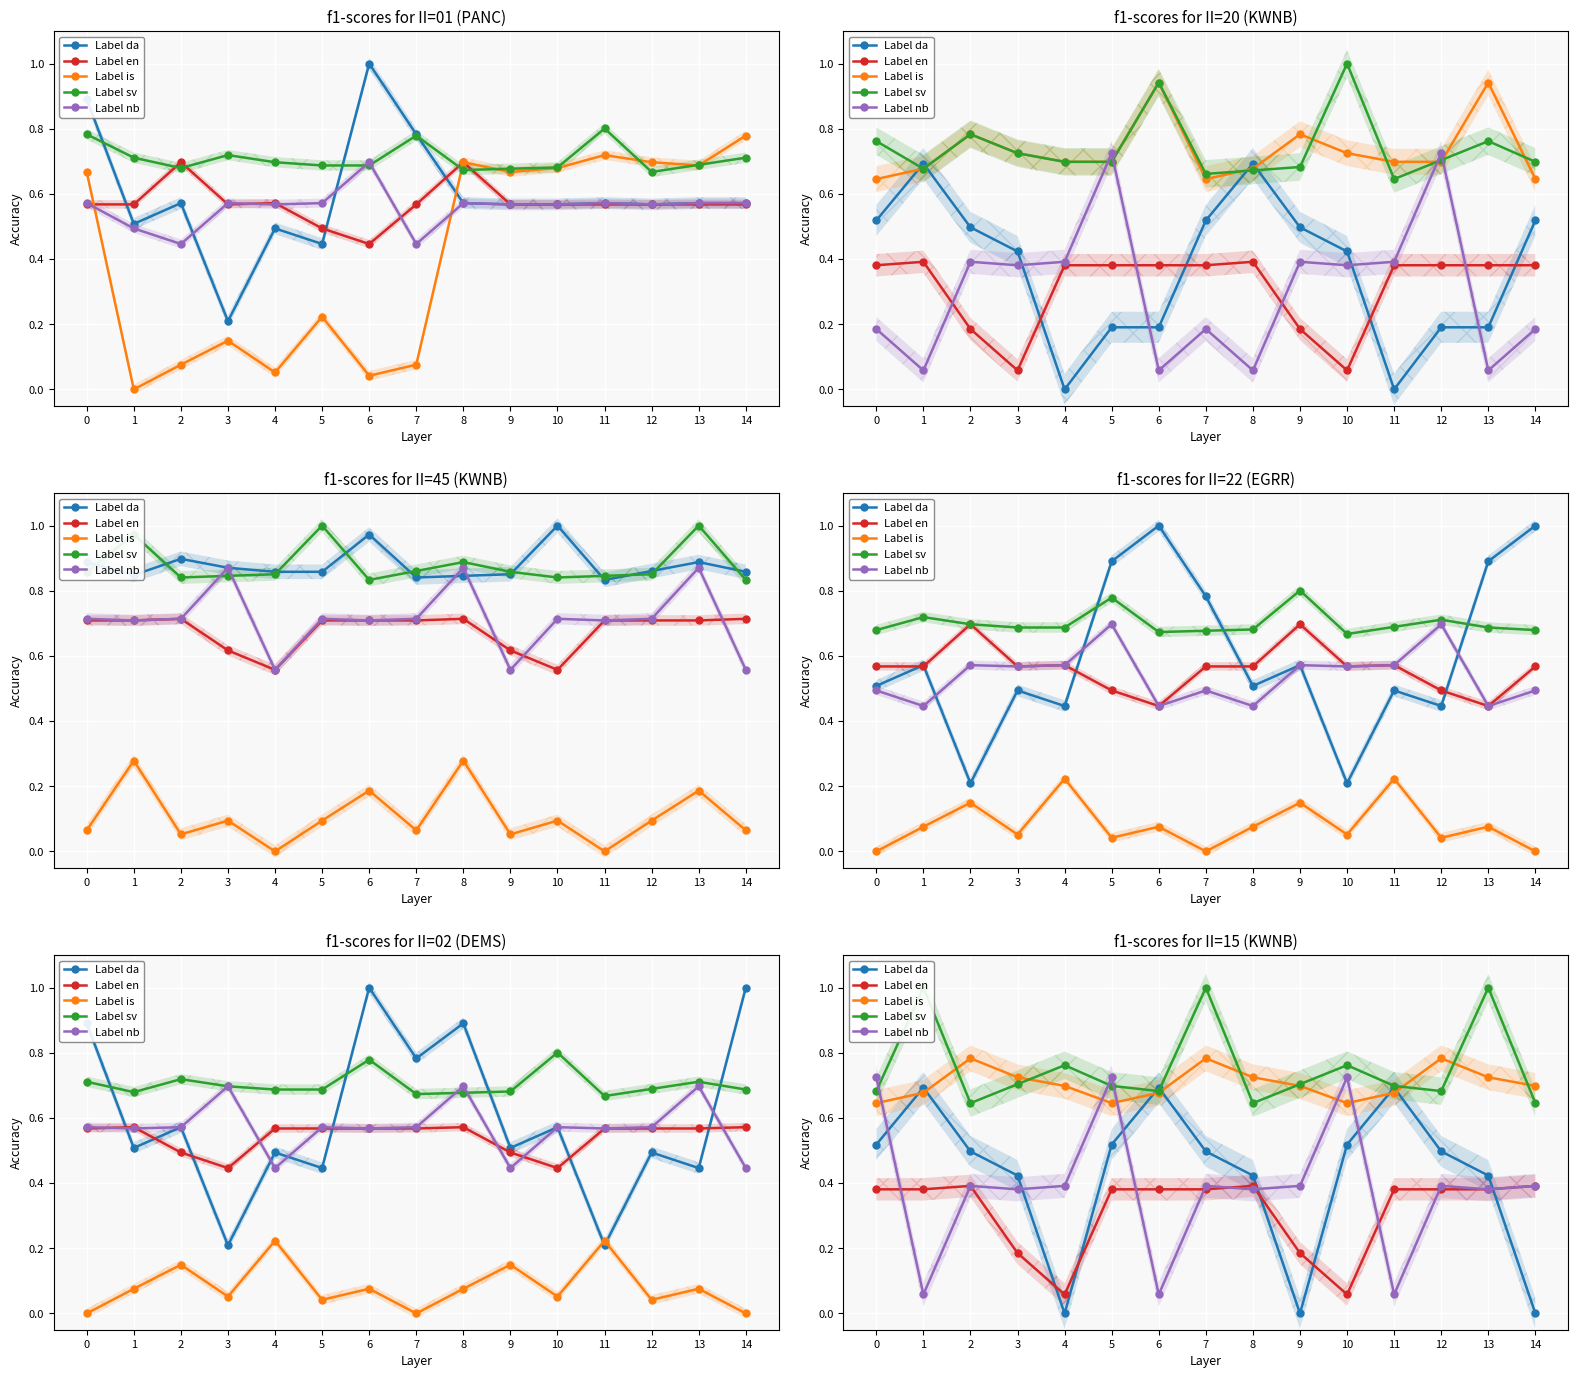

Which series ends up on top after the final intersection of Label is and Label da?

Label is